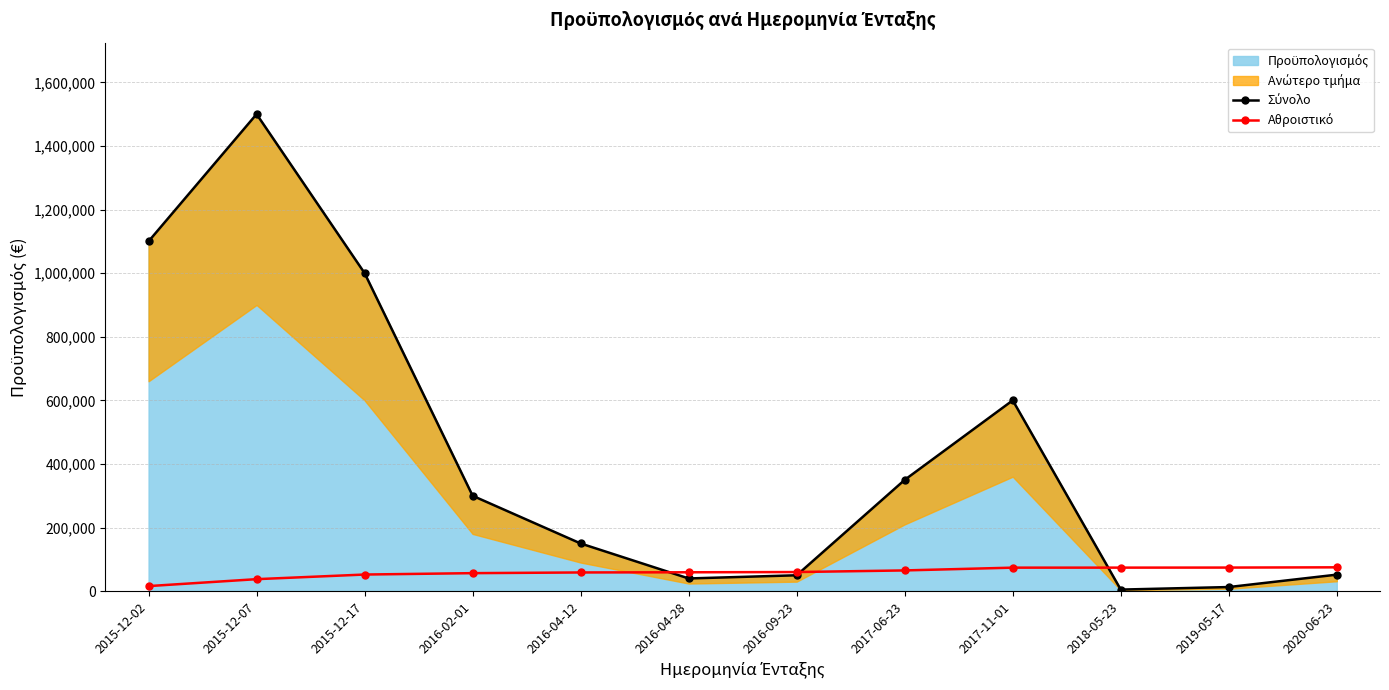

What value does the Σύνολο series have at 2016-04-28?

40000.0